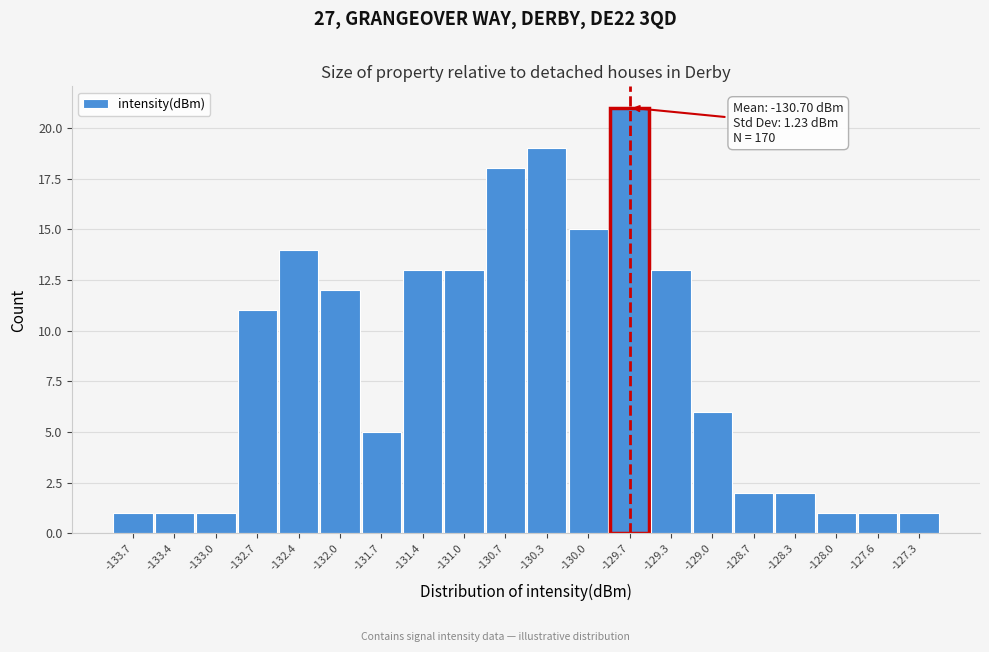

Which range on the x-axis has the tallest bar?

-129.85 to -129.50